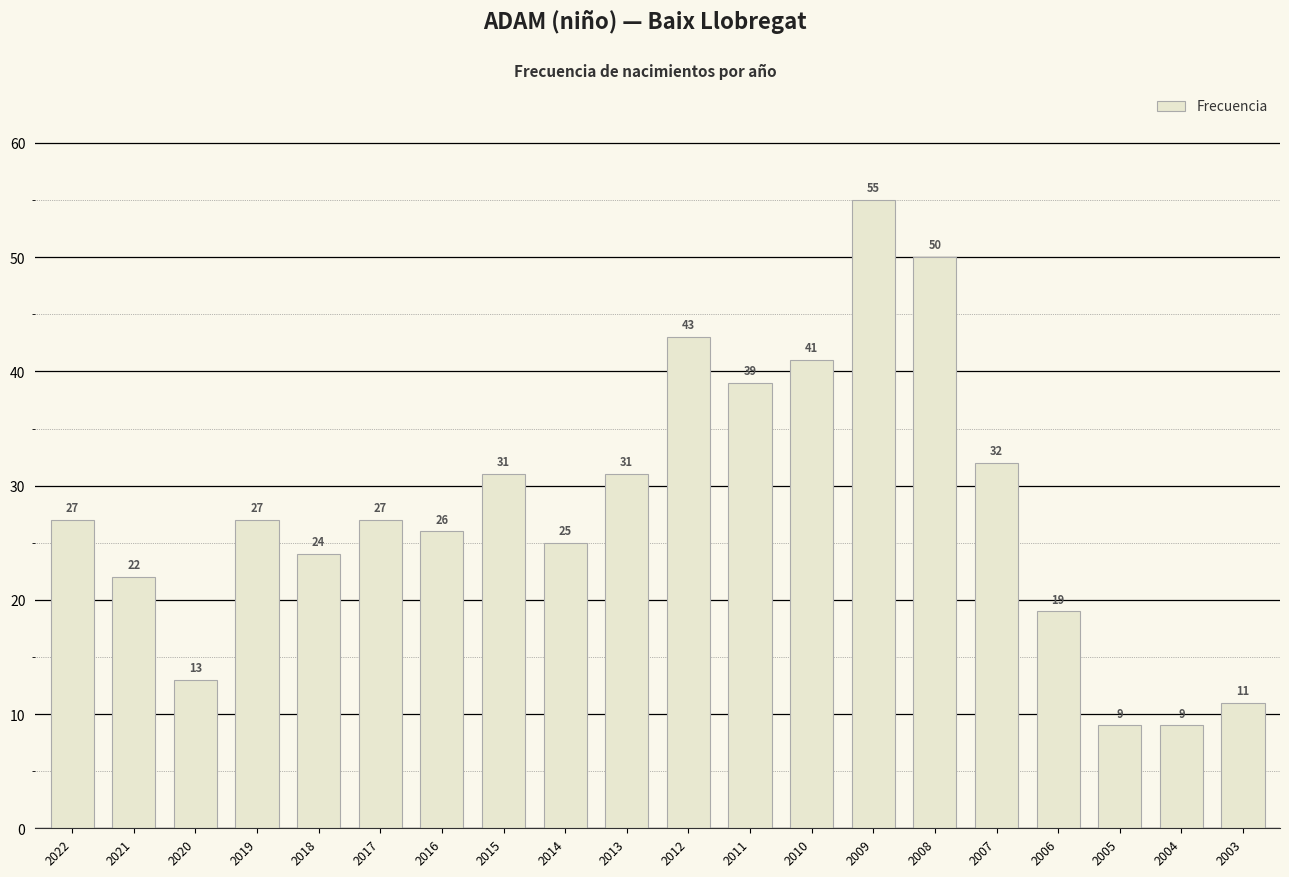

What is the minimum value shown in the chart?

9